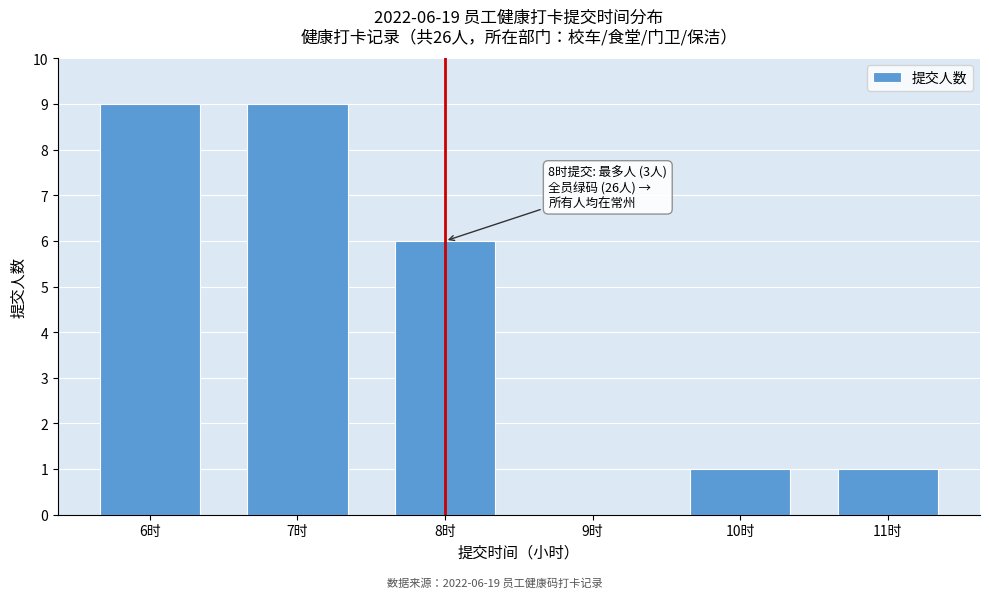

Reading left to right, transcribe all the data shown in this chart.

6时=9	7时=9	8时=6	9时=0	10时=1	11时=1